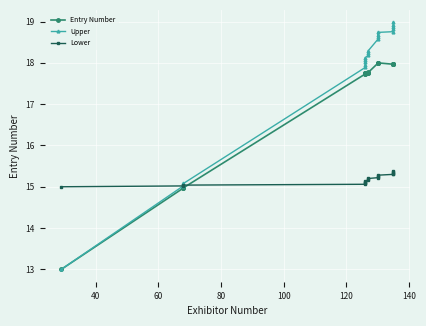

Is the value of Upper at 40 greater than the value of Lower at 17?

No